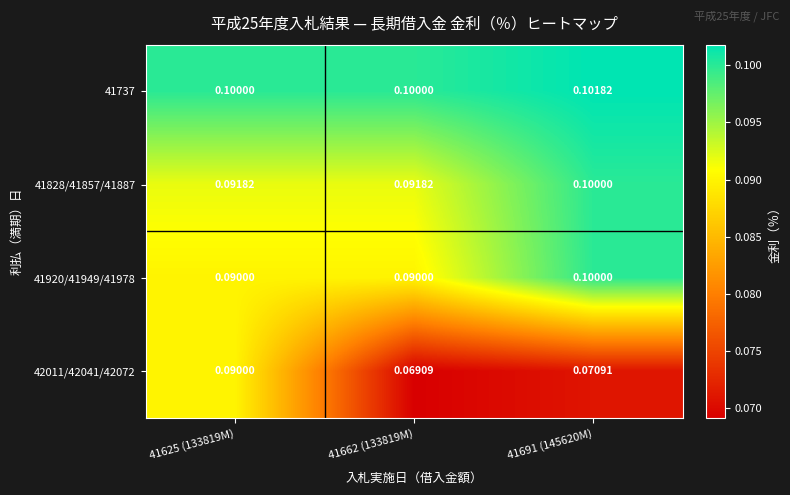

Is the value of 41828/41857/41887 at 41625 (133819M) greater than the value of 42011/42041/42072 at 41625 (133819M)?

Yes